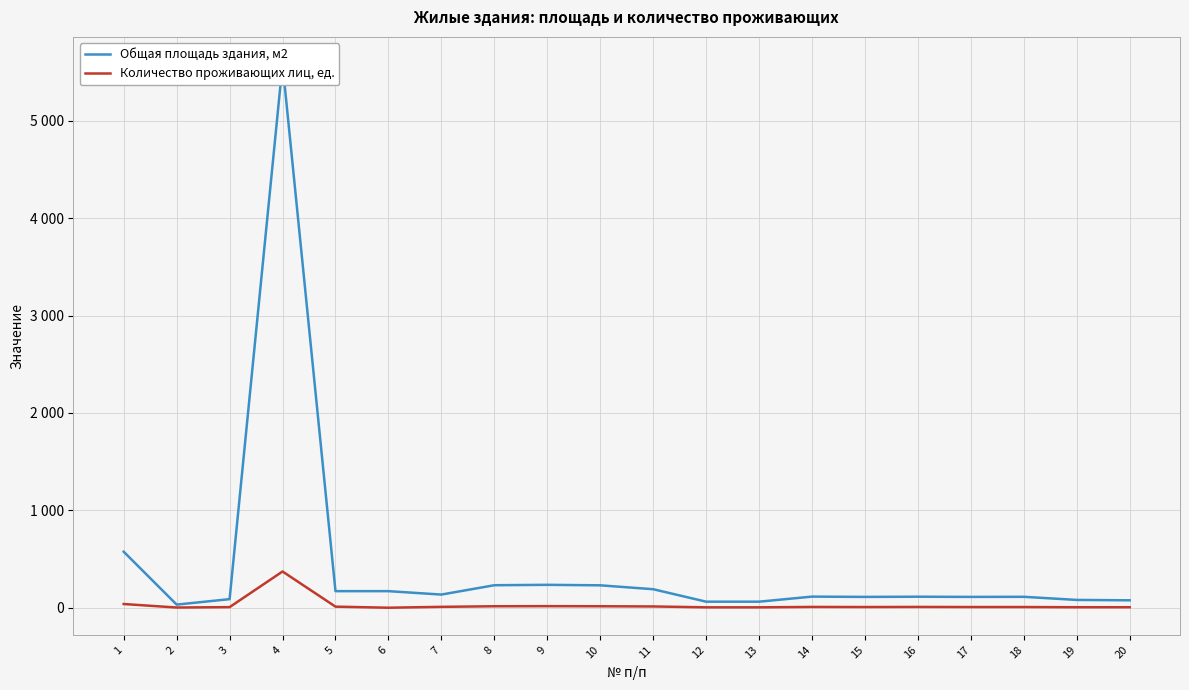

At which category does Количество проживающих лиц, ед. reach its first local valley?

2